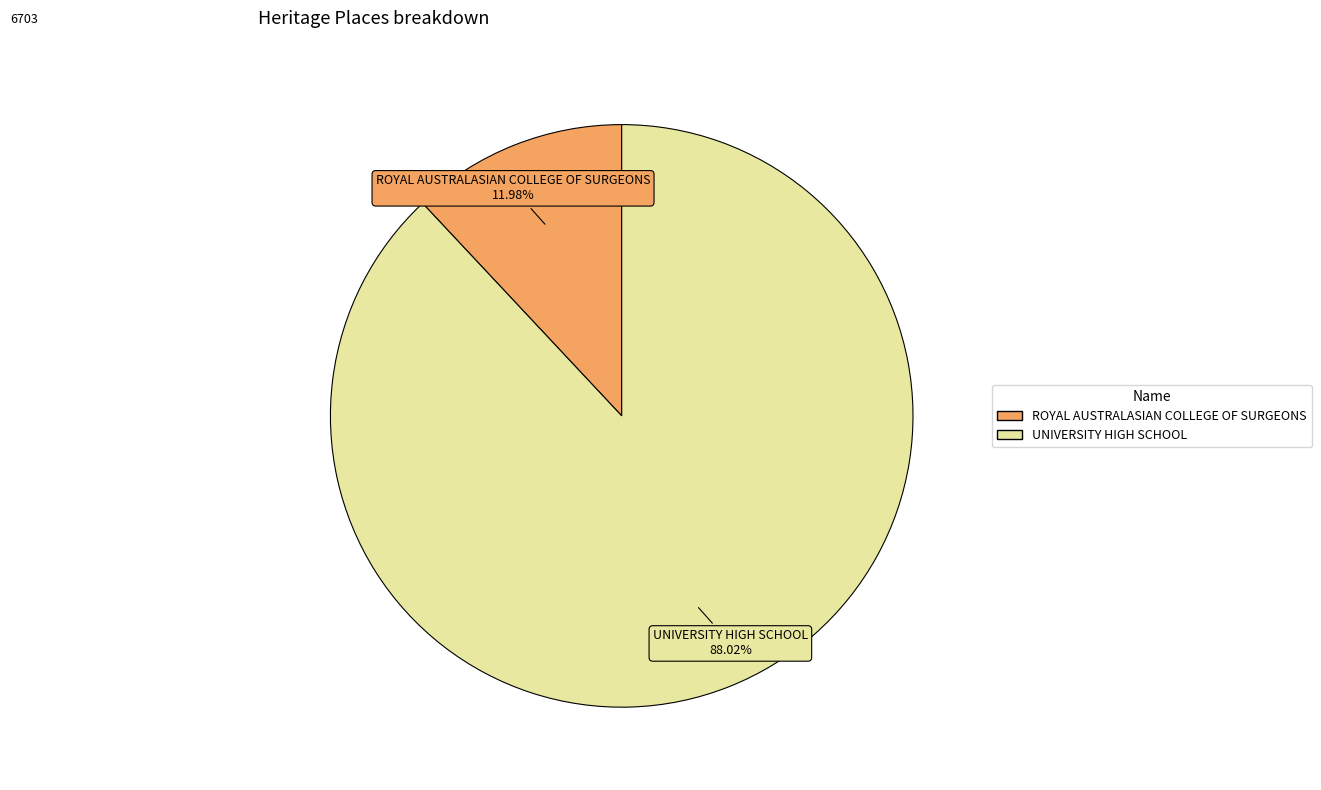

True or false: ROYAL AUSTRALASIAN COLLEGE OF SURGEONS accounts for 12% of the total.

True